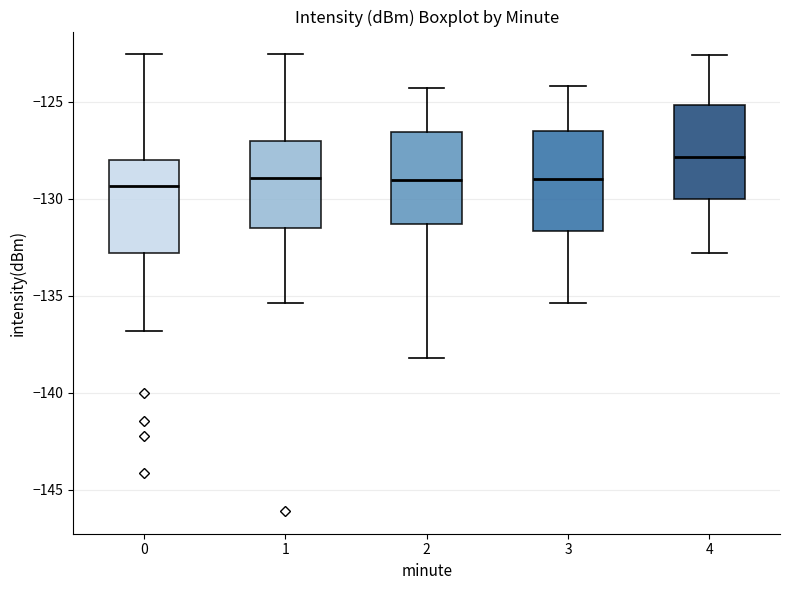

Reading left to right, transcribe this box plot: for each box, give where its median line is, the range the box spans, and where its two whiskers end, as read against the y-axis. The values are not printed on the chart, so give them approximately, as read against the axis.

0: median -129.5, box -133.0 to -128.0, whiskers -137.0 to -122.5
1: median -129.0, box -131.5 to -127.0, whiskers -135.5 to -122.5
2: median -129.0, box -131.5 to -126.5, whiskers -138.0 to -124.5
3: median -129.0, box -131.5 to -126.5, whiskers -135.5 to -124.0
4: median -128.0, box -130.0 to -125.0, whiskers -133.0 to -122.5